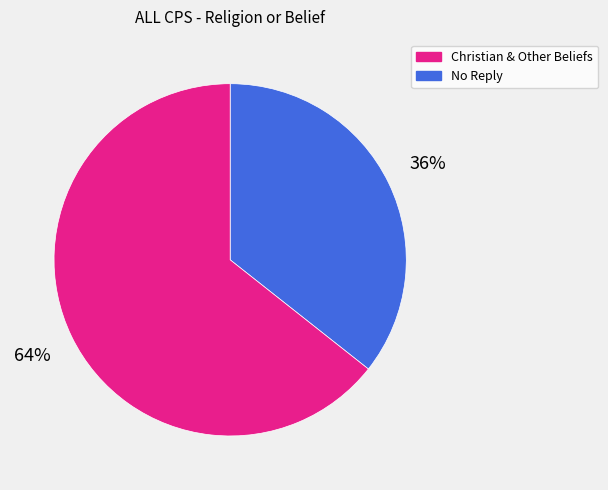

Does any single category account for the majority?

Yes